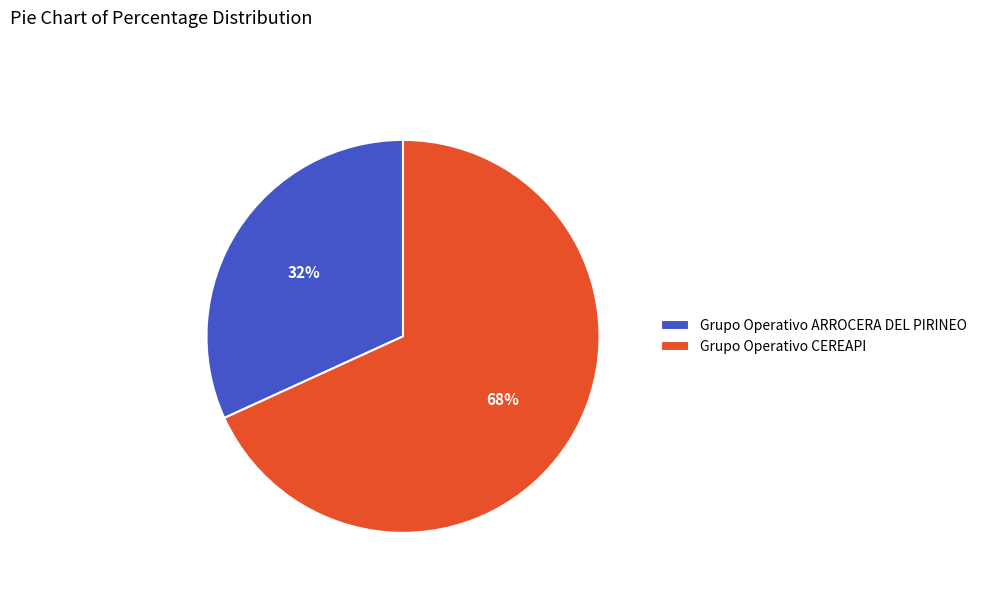

Do Grupo Operativo ARROCERA DEL PIRINEO and Grupo Operativo CEREAPI together represent more than half of the pie?

Yes